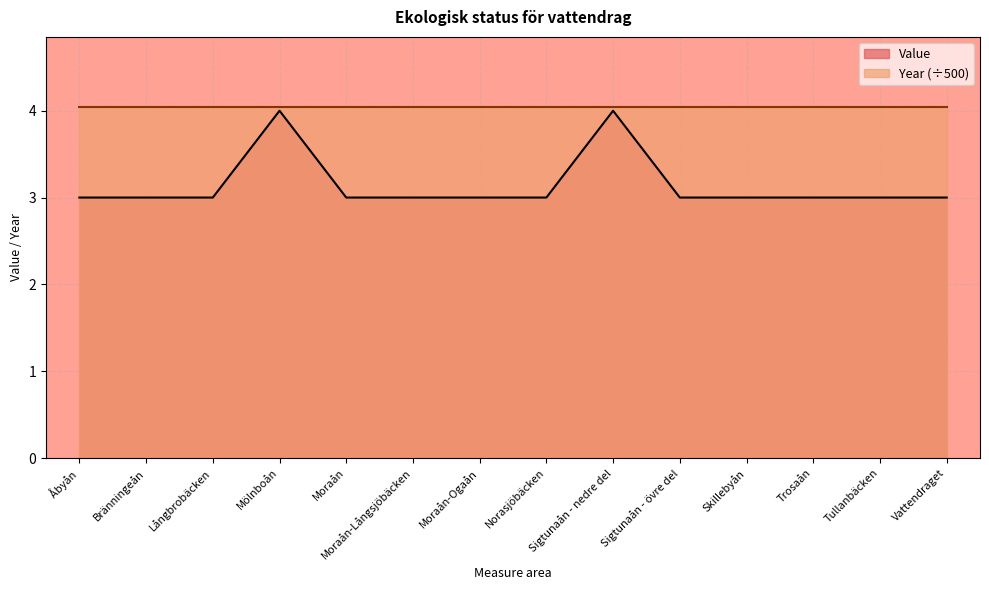

True or false: the data has more than 2 interior local peaks.

False